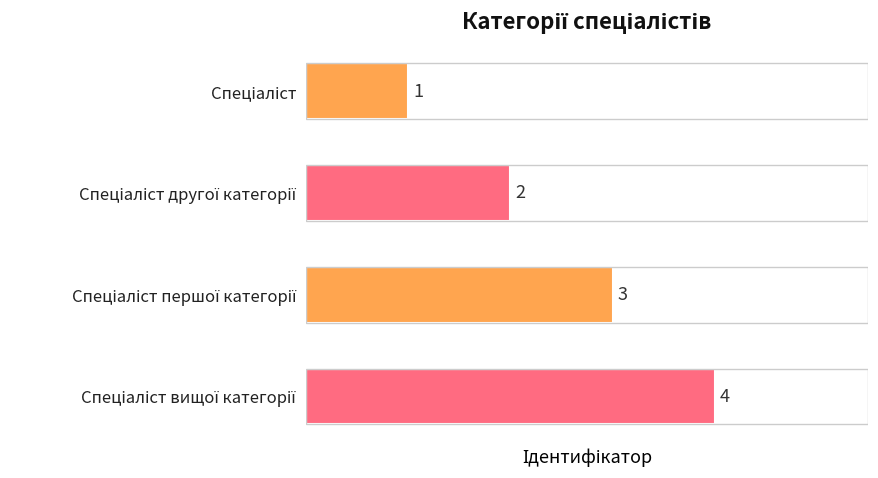

What is the difference between the second highest and second lowest values?

1